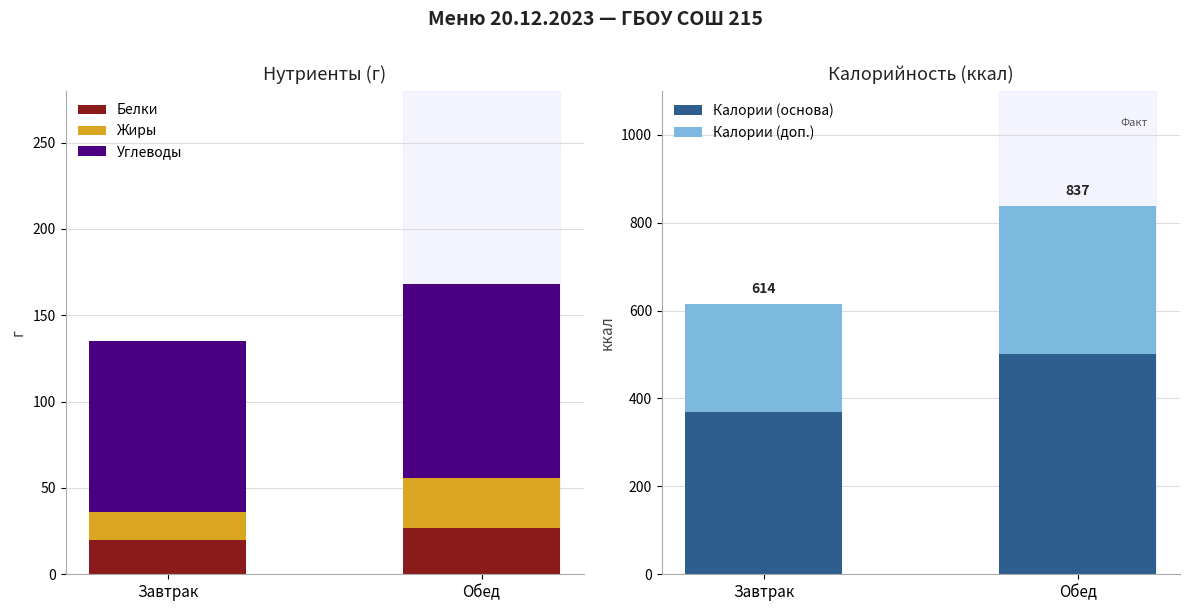

At which category is the sum across all series the highest?

Обед